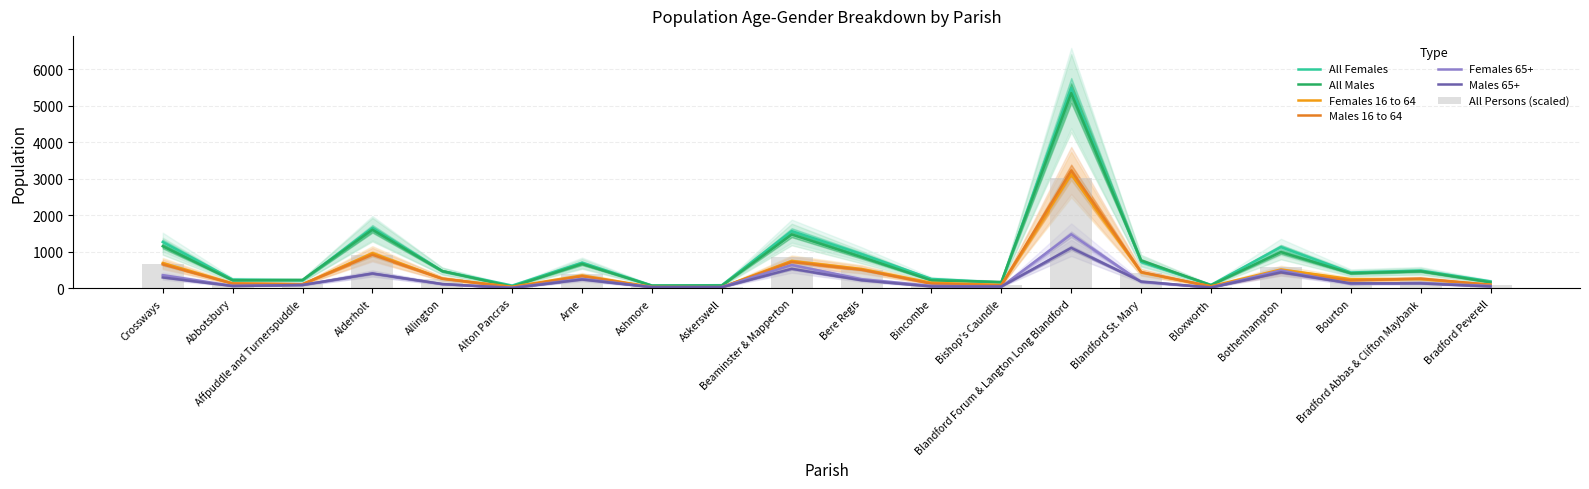

How many categories are shown in the chart?

20